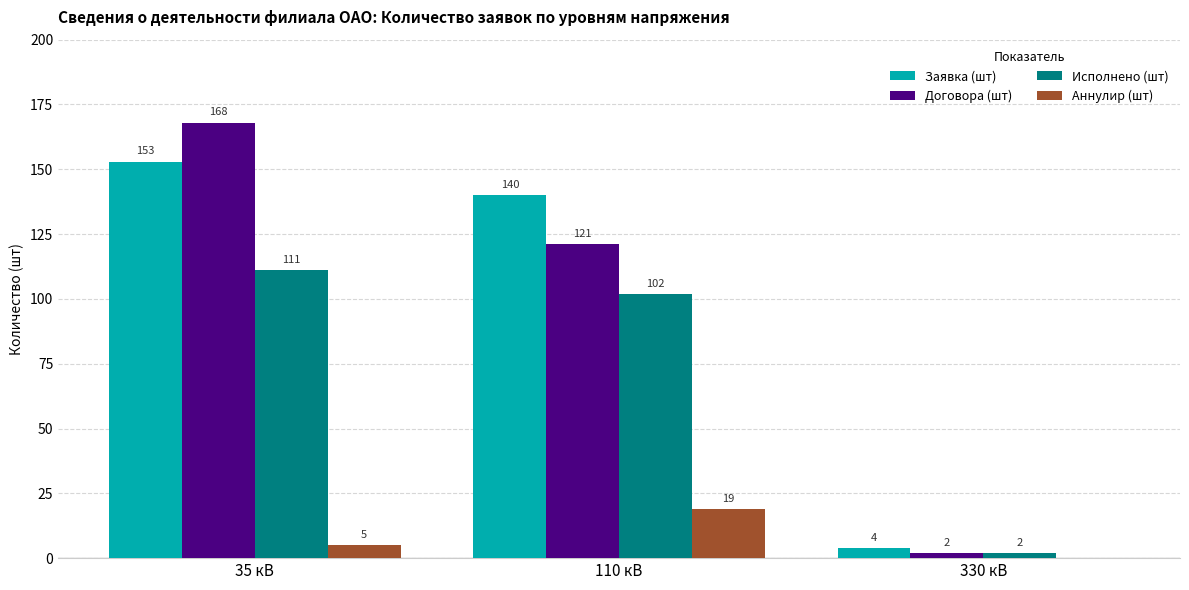

How many groups of bars are there?

3